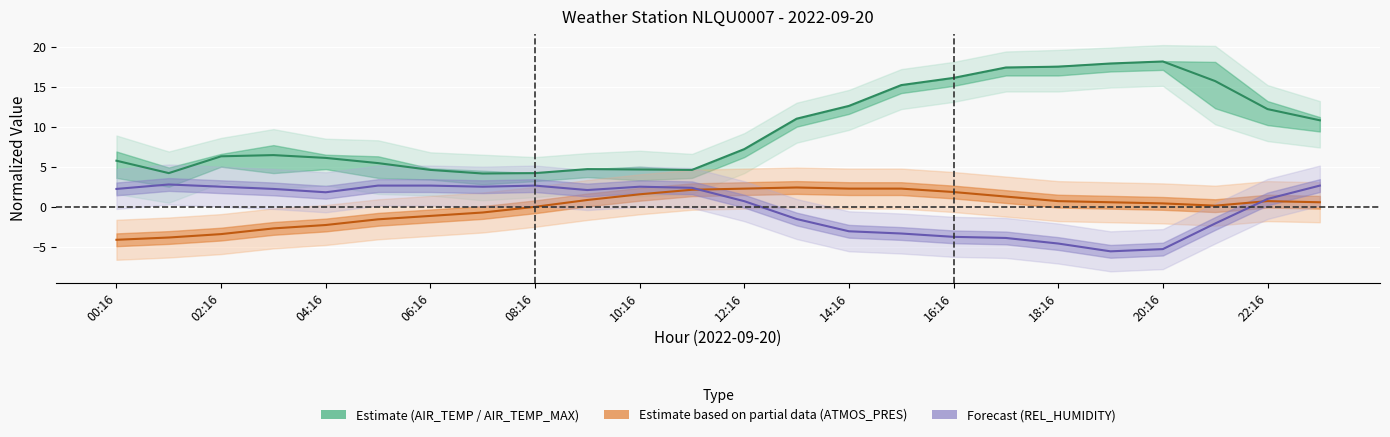

At which category does ATMOS_PRES_norm reach its first local valley?

21:16